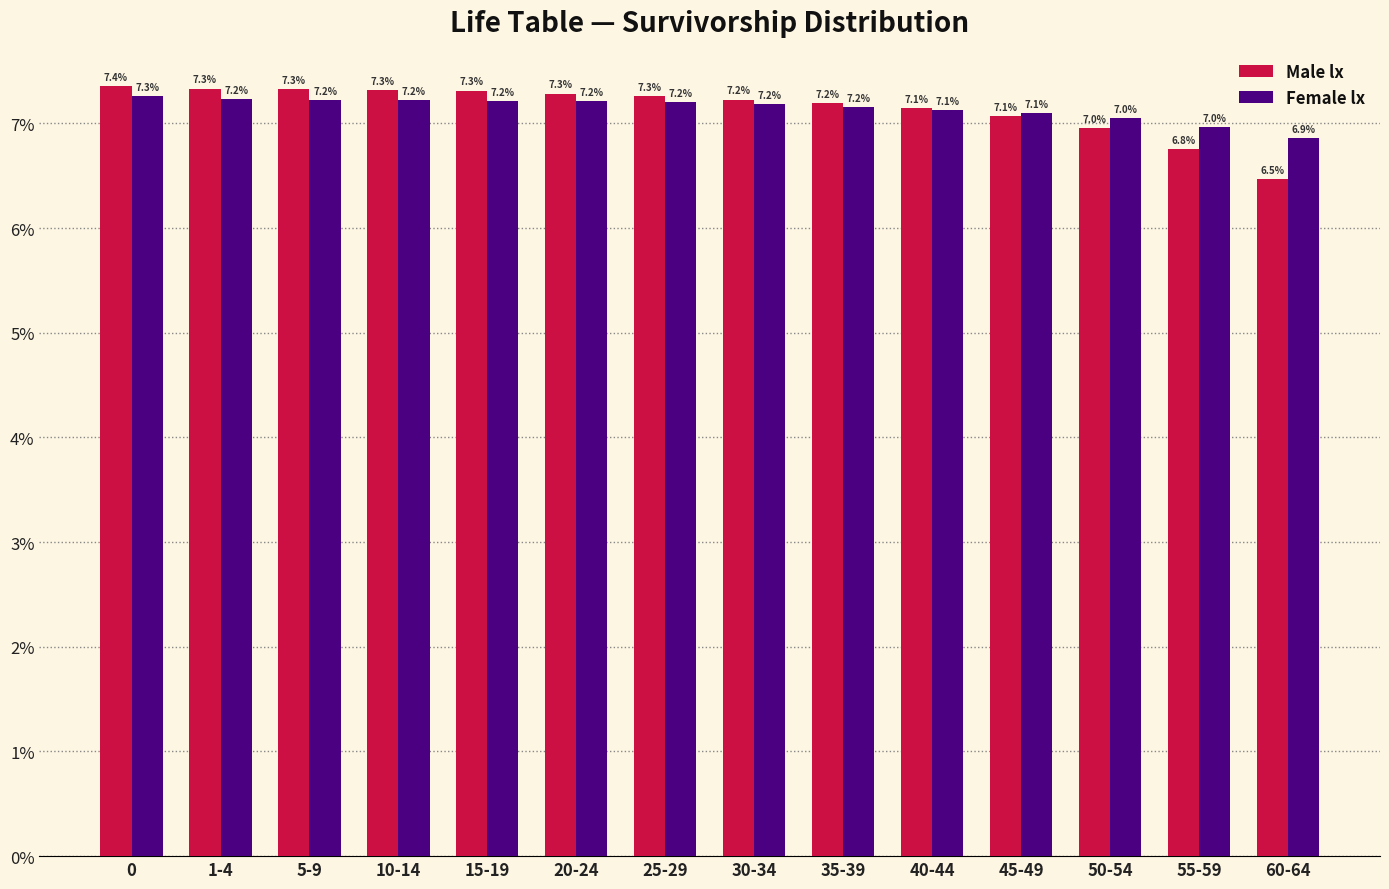

The Female lx series shows 9.4 at 50-54. True or false?

False